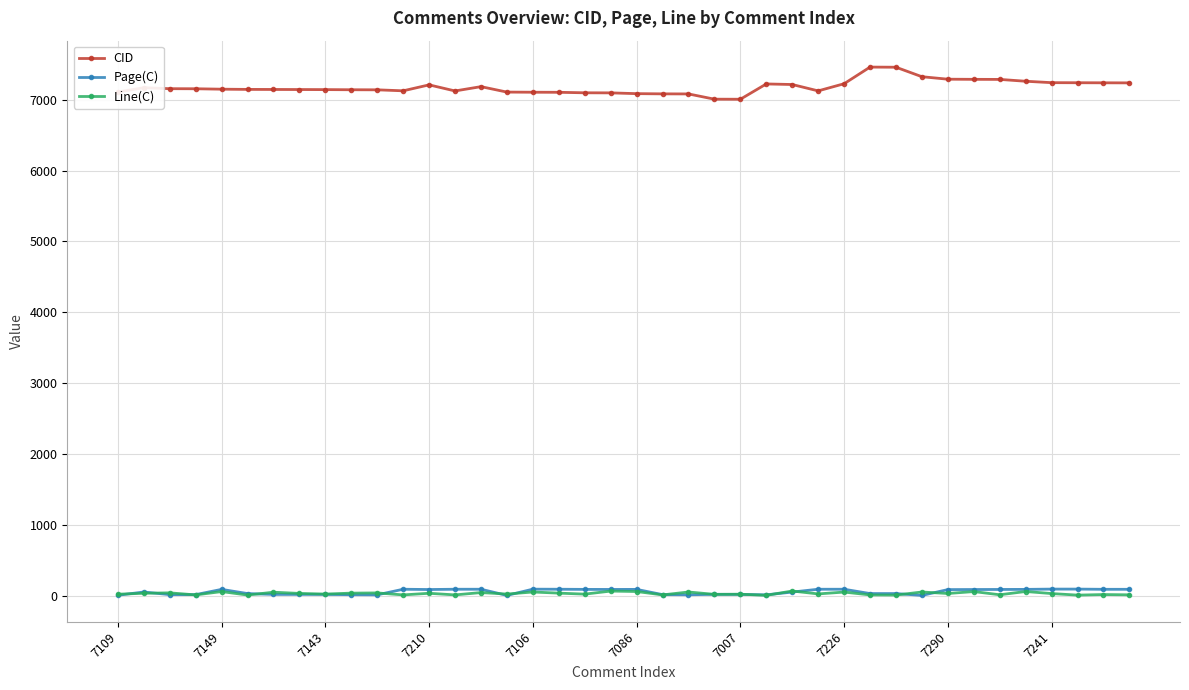

How many data points does each series have?

40